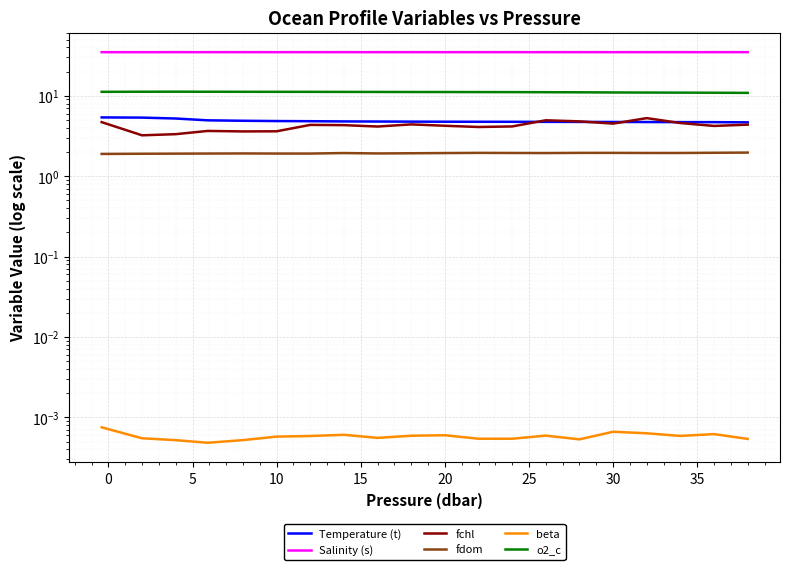

Which series has the largest total across all categories?

Salinity (s)